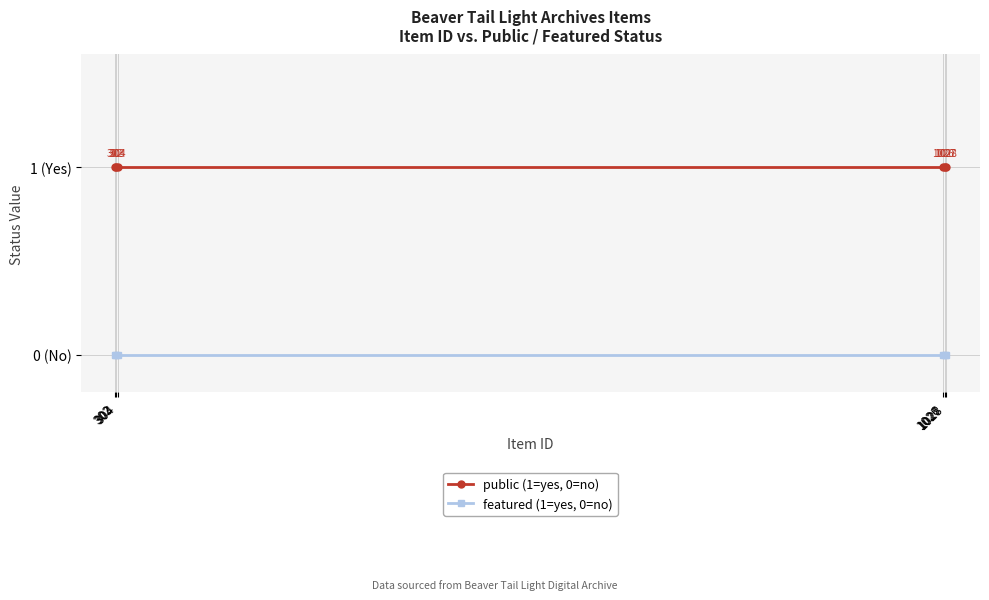

The value of public (1=yes, 0=no) at 1027 is 0. True or false?

False